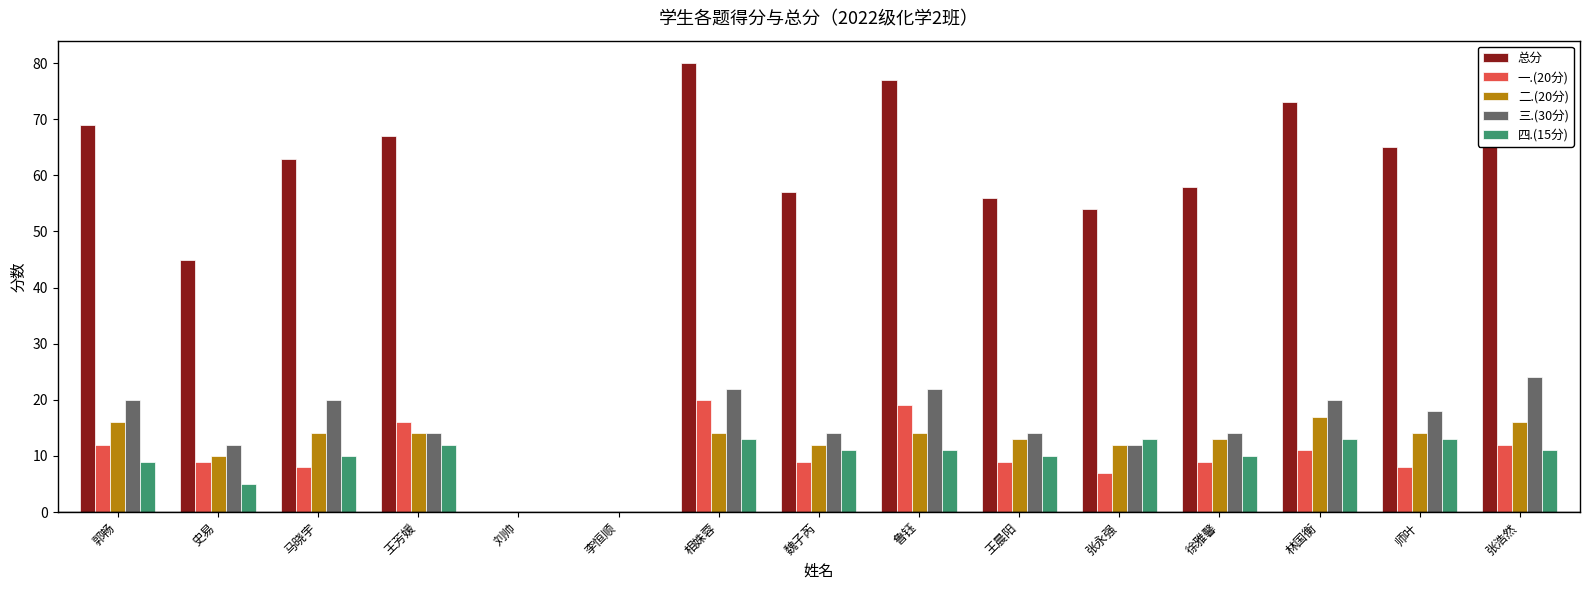

Which category has the highest value across all series?

相姝蓉